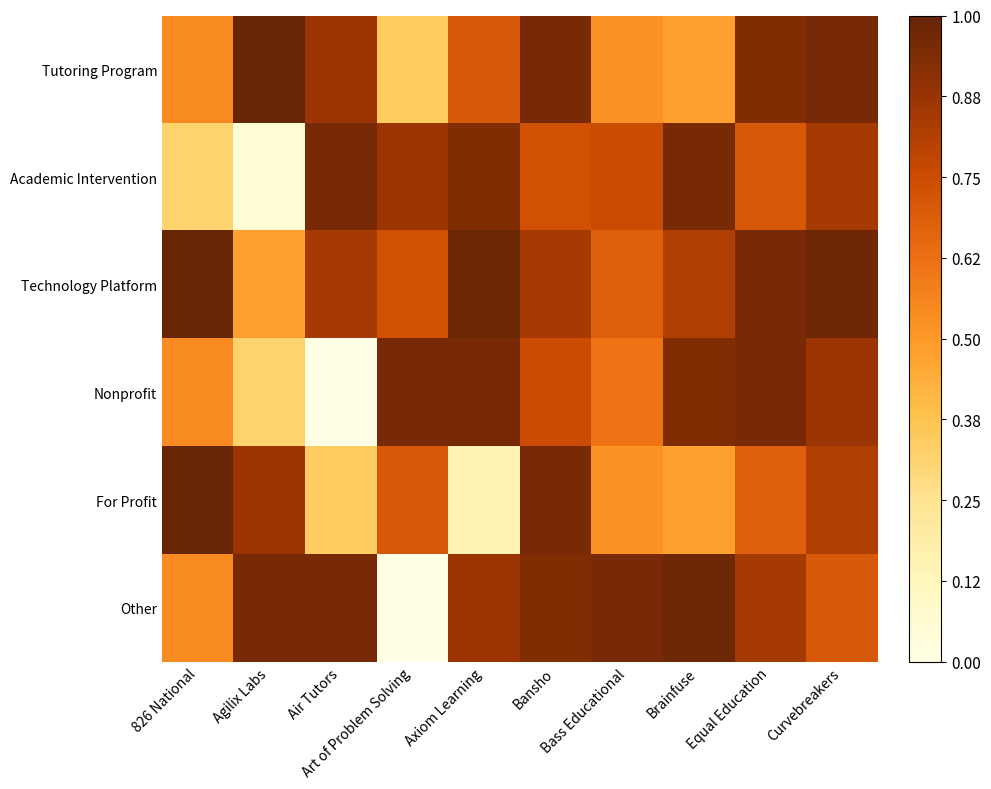

What is the spread (max minus min) of values at Agilix Labs?

1.0